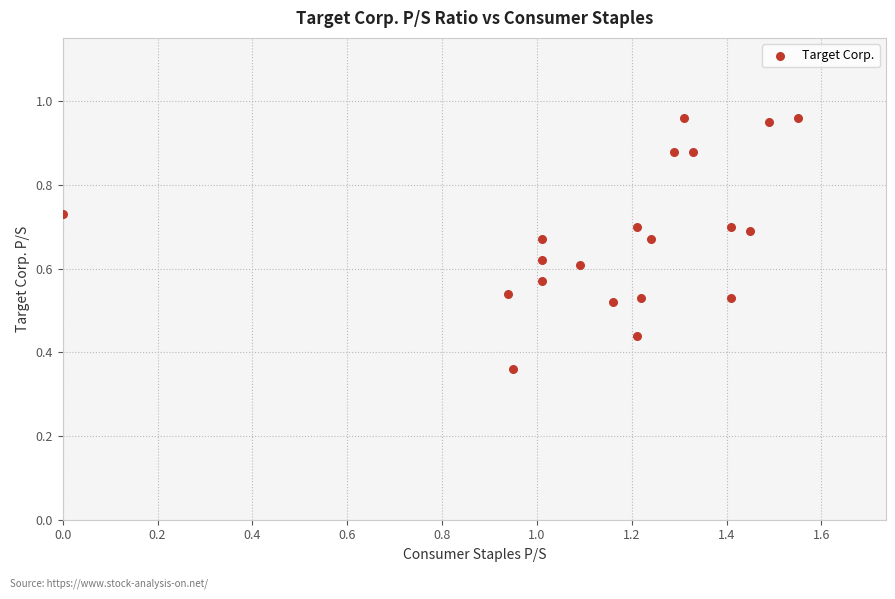

What is the range of X values (max minus min)?

1.6